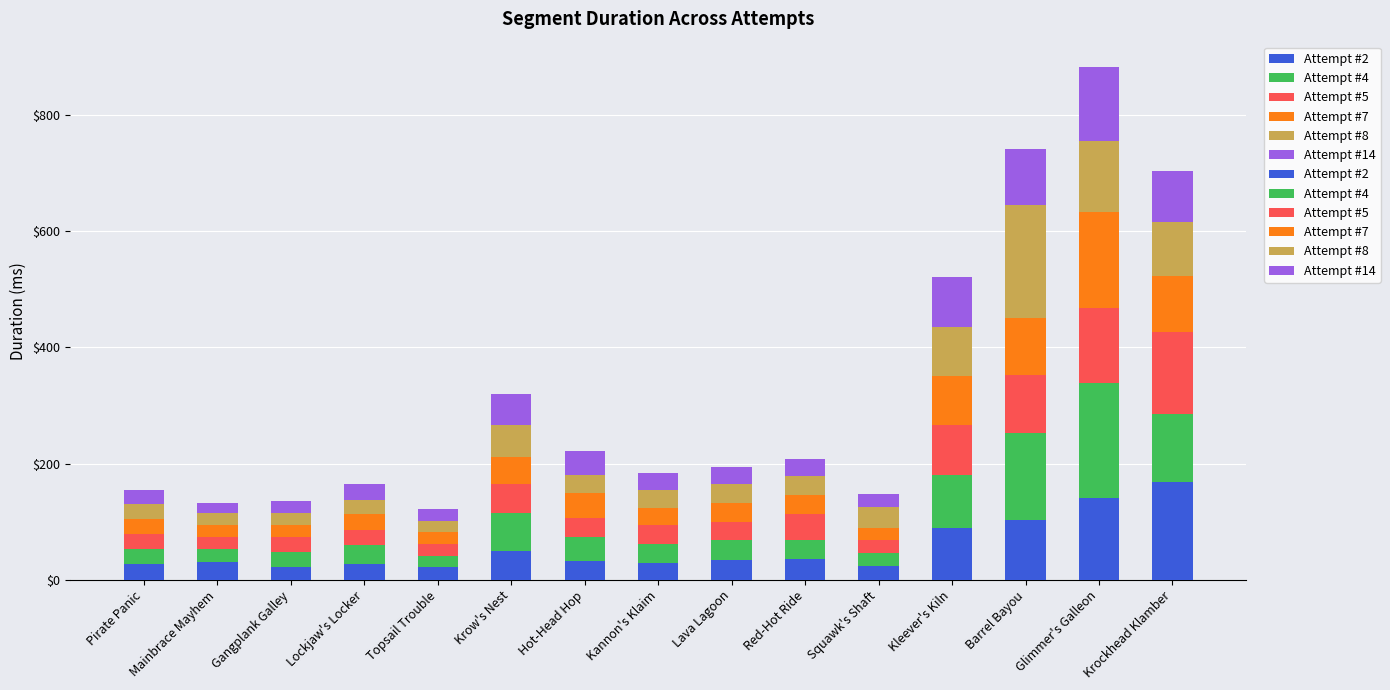

What is the label of the 3rd bar from the left?

Gangplank Galley